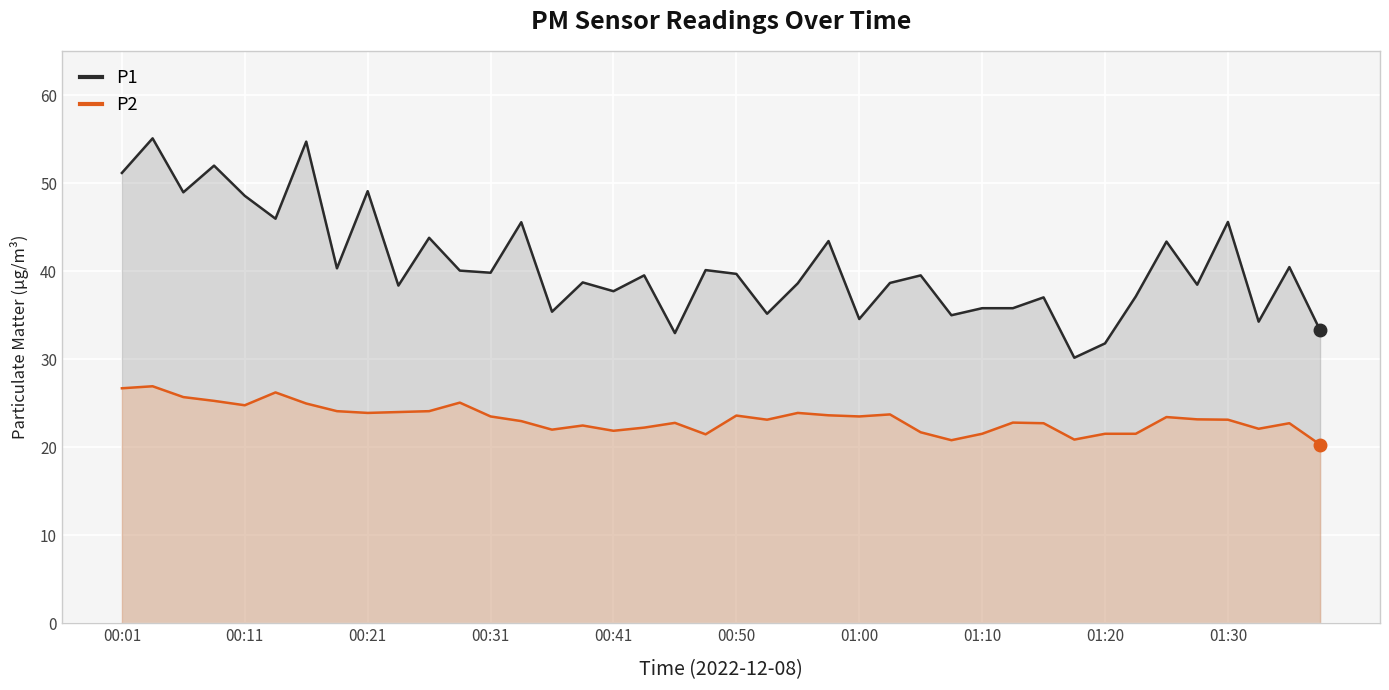

Is it true that P2 equals 23.5 at 01:00?

True